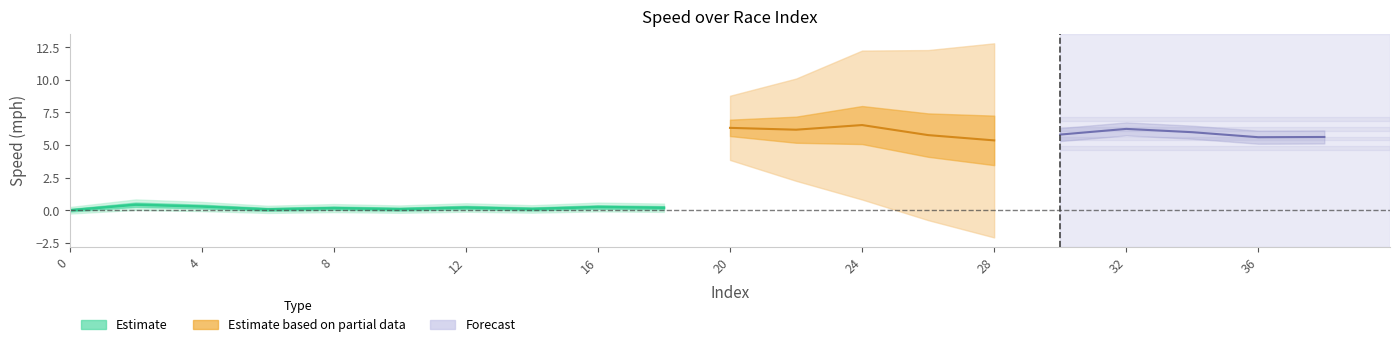

In avgspeed_mph, how many points are higher than both neighbors (excluding endpoints)?

1